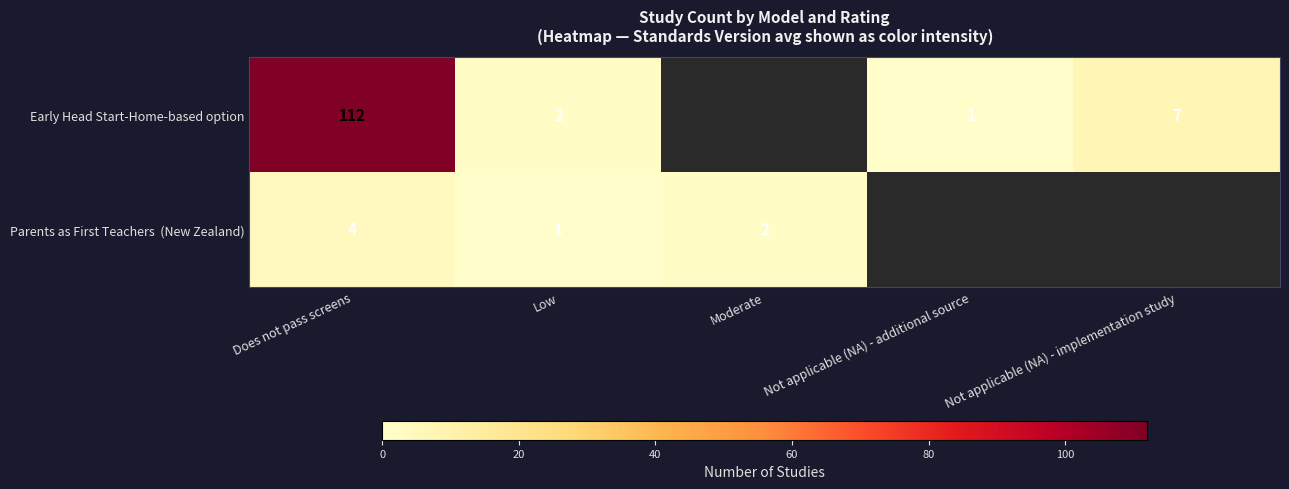

What is the difference between the Early Head Start-Home-based option values at Not applicable (NA) - additional source and Does not pass screens?

111